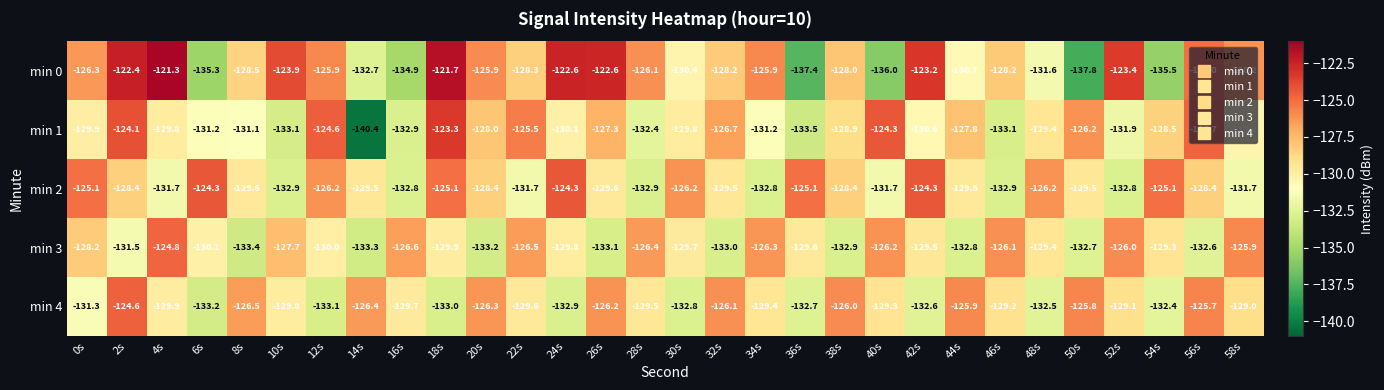

At which category does the chart reach its minimum across all series?

14s